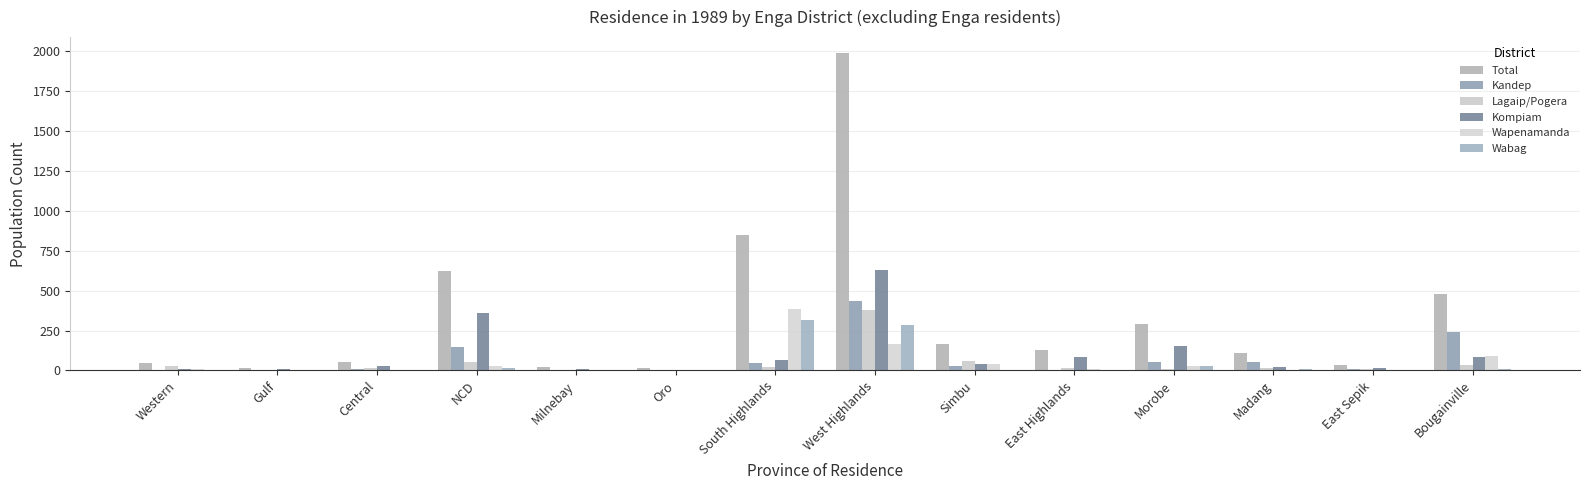

The value of Lagaip/Pogera at Gulf is -161. True or false?

False